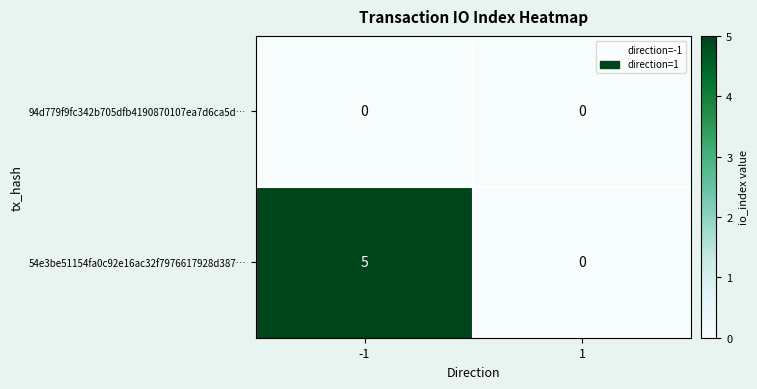

What is the greatest value displayed?

5